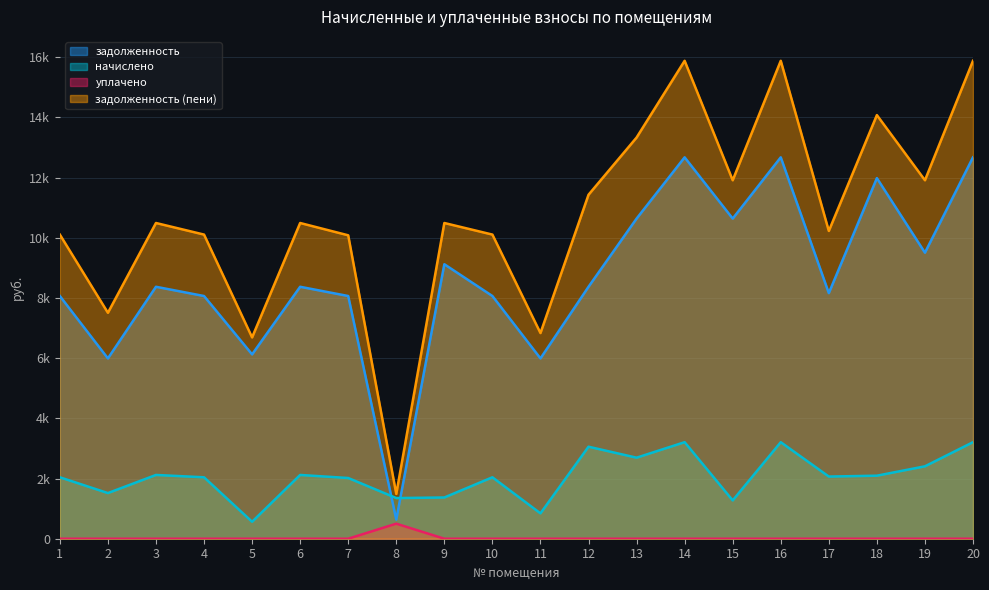

Reading left to right, extract all data points from this chart.

задолженность: 8064.0	5990.4	8371.2	8064.0	6124.8	8371.2	8064.0	636.5	9120.0	8064.0	5990.4	8371.2	10636.8	12672.0	10636.8	12672.0	8160.0	11980.8	9504.0	12672.0
начислено: 2041.2	1516.3	2119.0	2041.2	563.9	2119.0	2017.1	1351.1	1370.2	2041.2	842.6	3057.3	2692.4	3207.6	1272.9	3207.6	2065.5	2094.3	2405.7	3207.6
уплачено: 0.0	0.0	0.0	0.0	0.0	0.0	0.0	500.0	0.0	0.0	0.0	0.0	0.0	0.0	0.0	0.0	0.0	0.0	0.0	0.0
задолженность (пени): 10105.2	7506.7	10490.2	10105.2	6688.7	10490.2	10081.1	1487.6	10490.2	10105.2	6833.0	11428.5	13329.2	15879.6	11909.7	15879.6	10225.5	14075.1	11909.7	15879.6